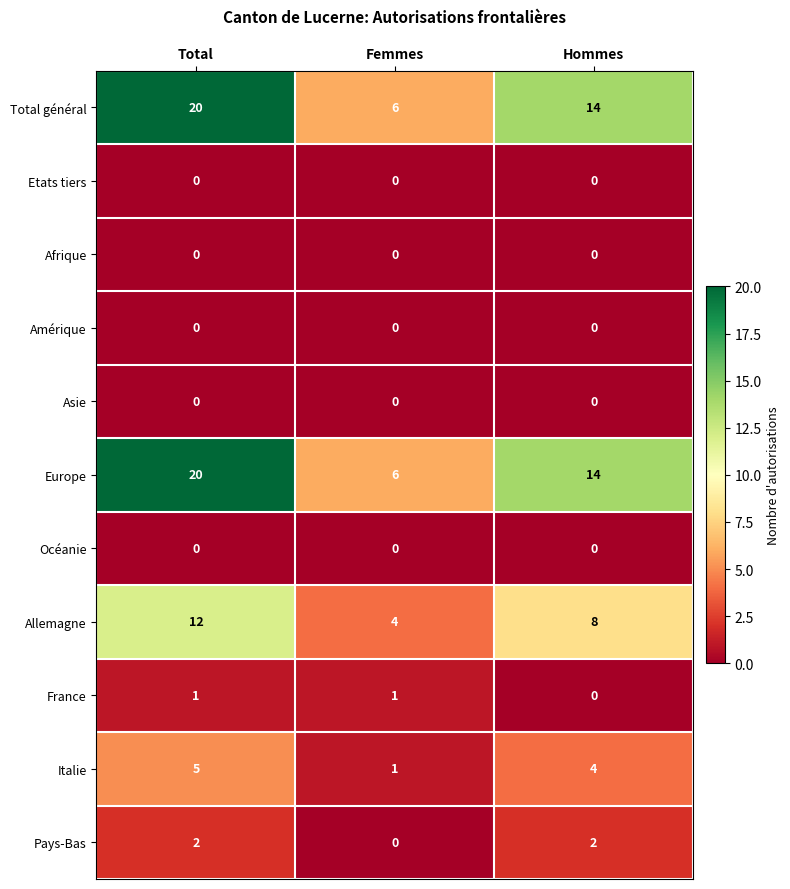

The France series shows -1 at Hommes. True or false?

False